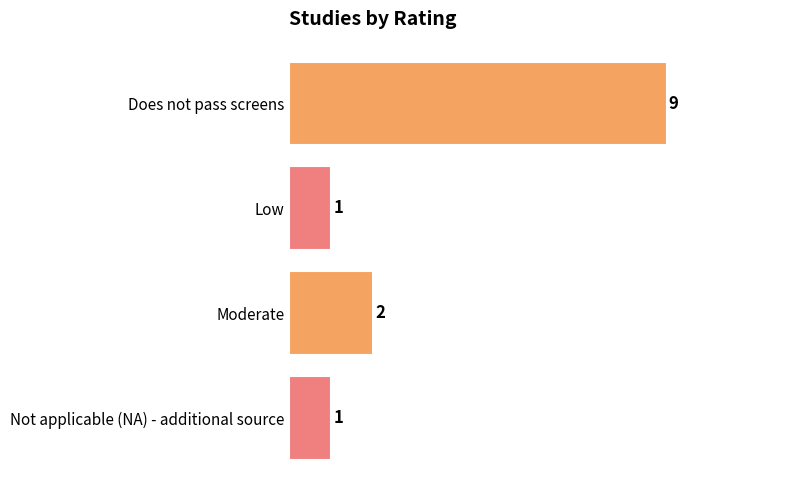

Reading bottom to top, list all the values displayed in this chart.

1	2	1	9